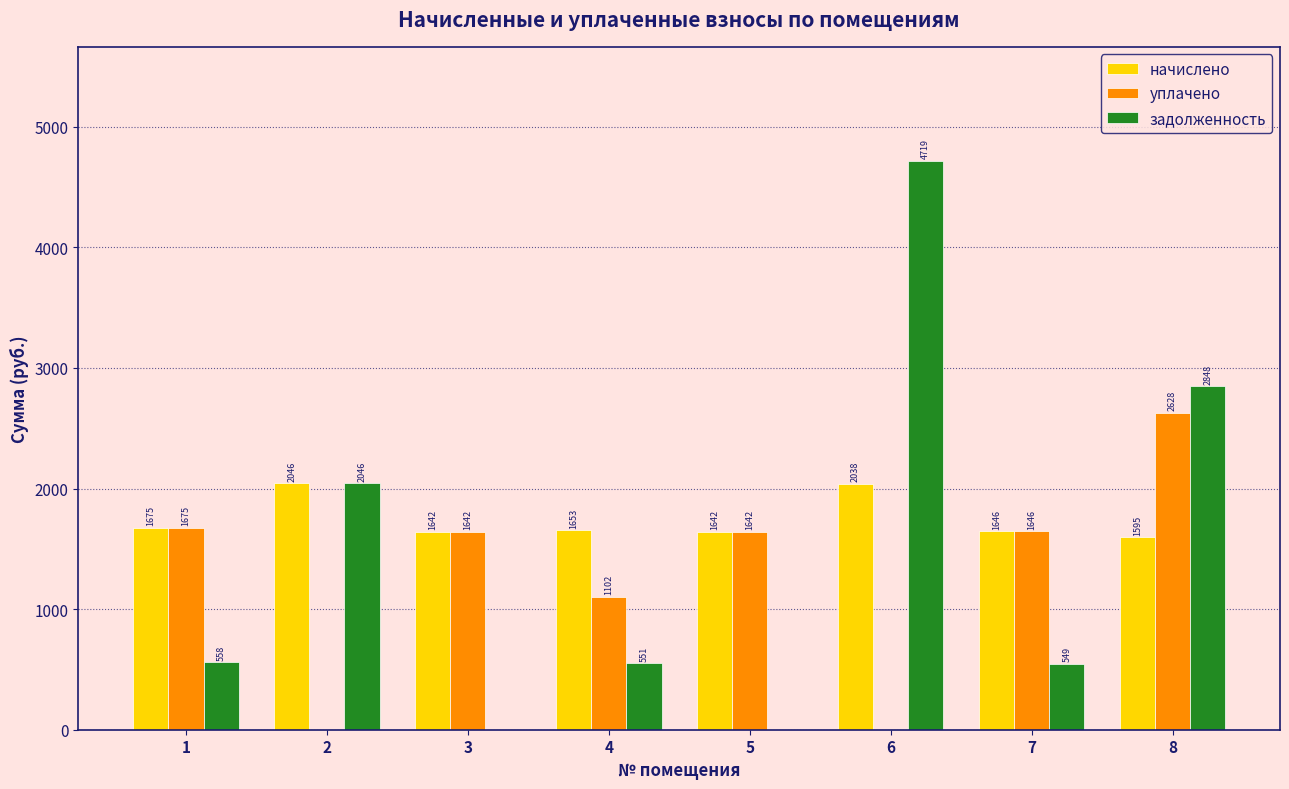

What is the average value of the начислено series?

1742.3